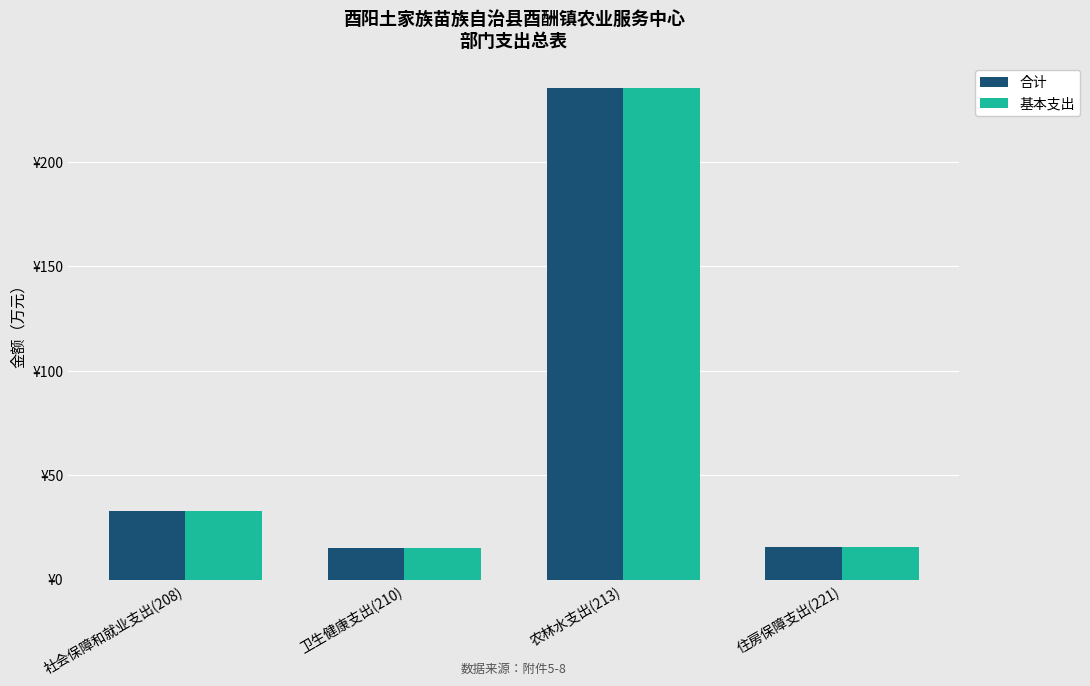

What are all the series names shown in the legend?

合计, 基本支出